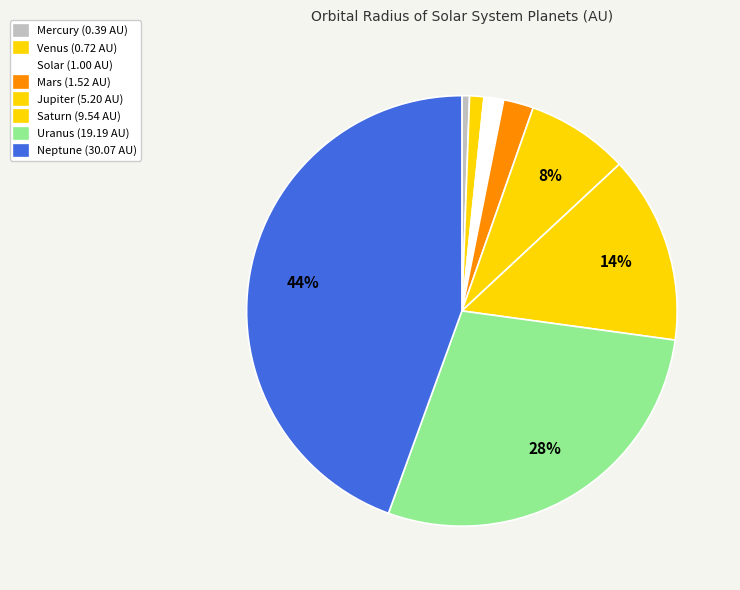

Does Uranus represent more than half of the total?

No